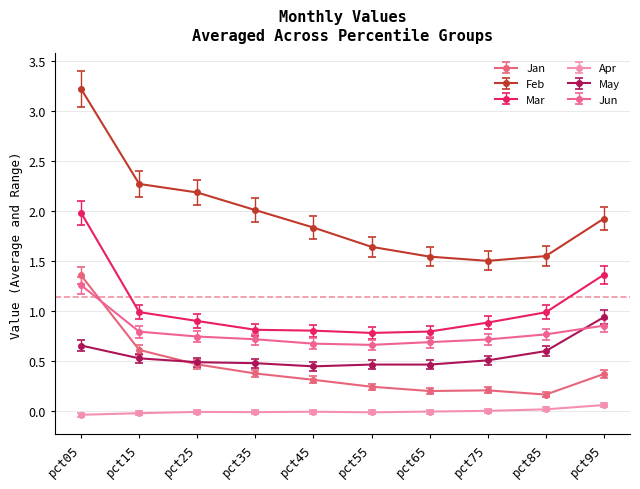

Which series has the largest total across all categories?

Feb